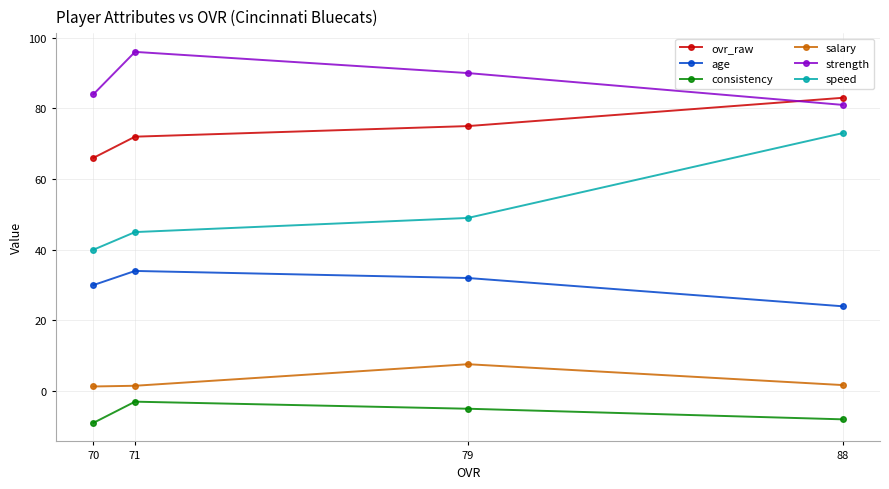

Which label corresponds to the largest value in the chart?

71